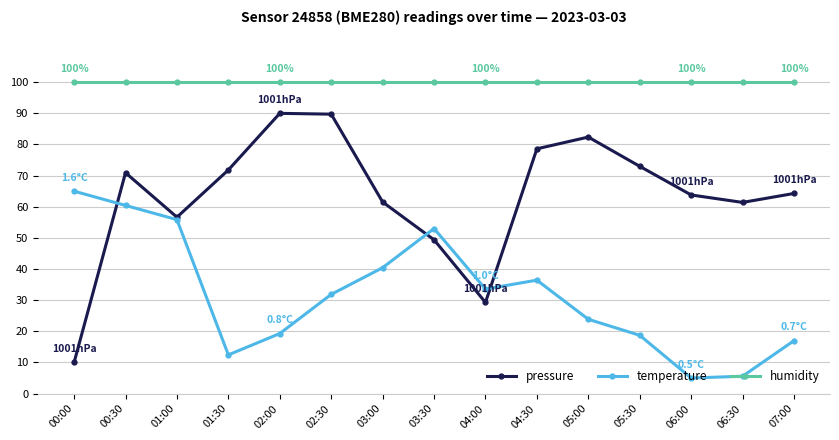

Where does the pressure series first go above 64?

00:30